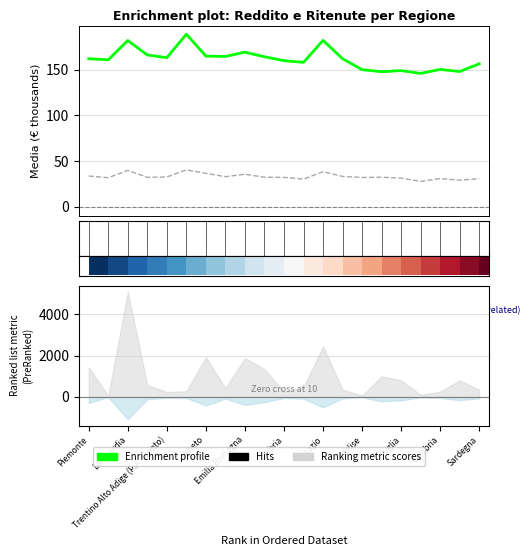

The Reddito Media series shows 81.0 at Umbria. True or false?

False